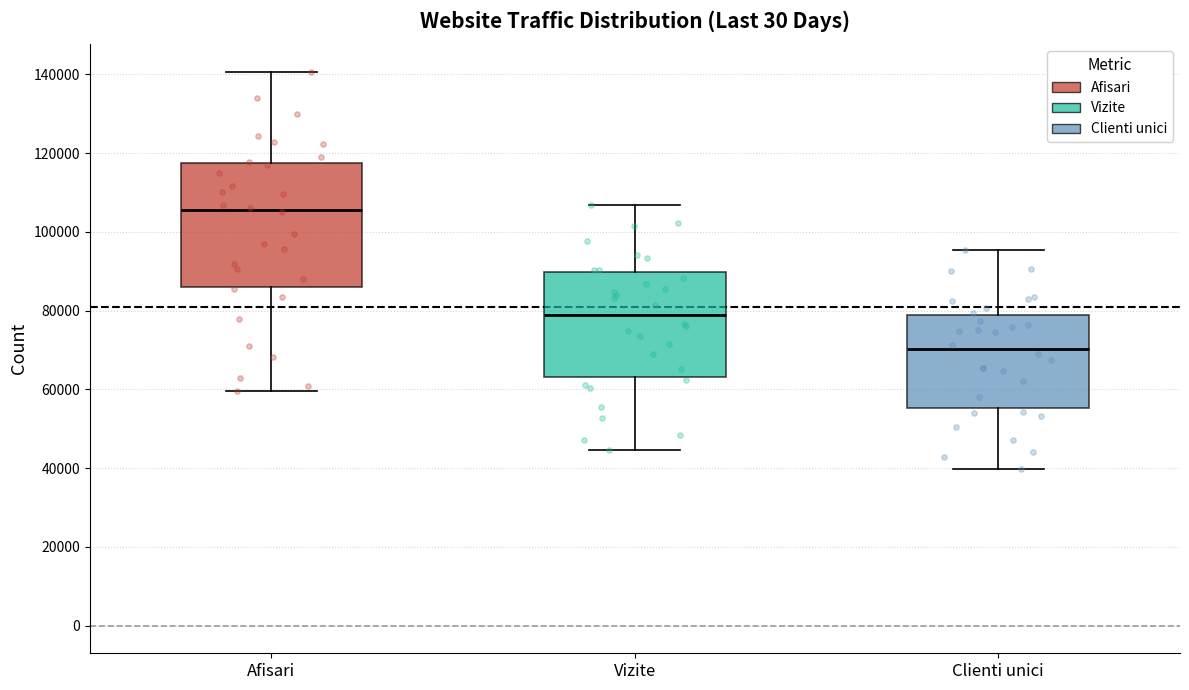

Comparing the boxes themselves (not the whiskers), which one is the tallest?

Afisari